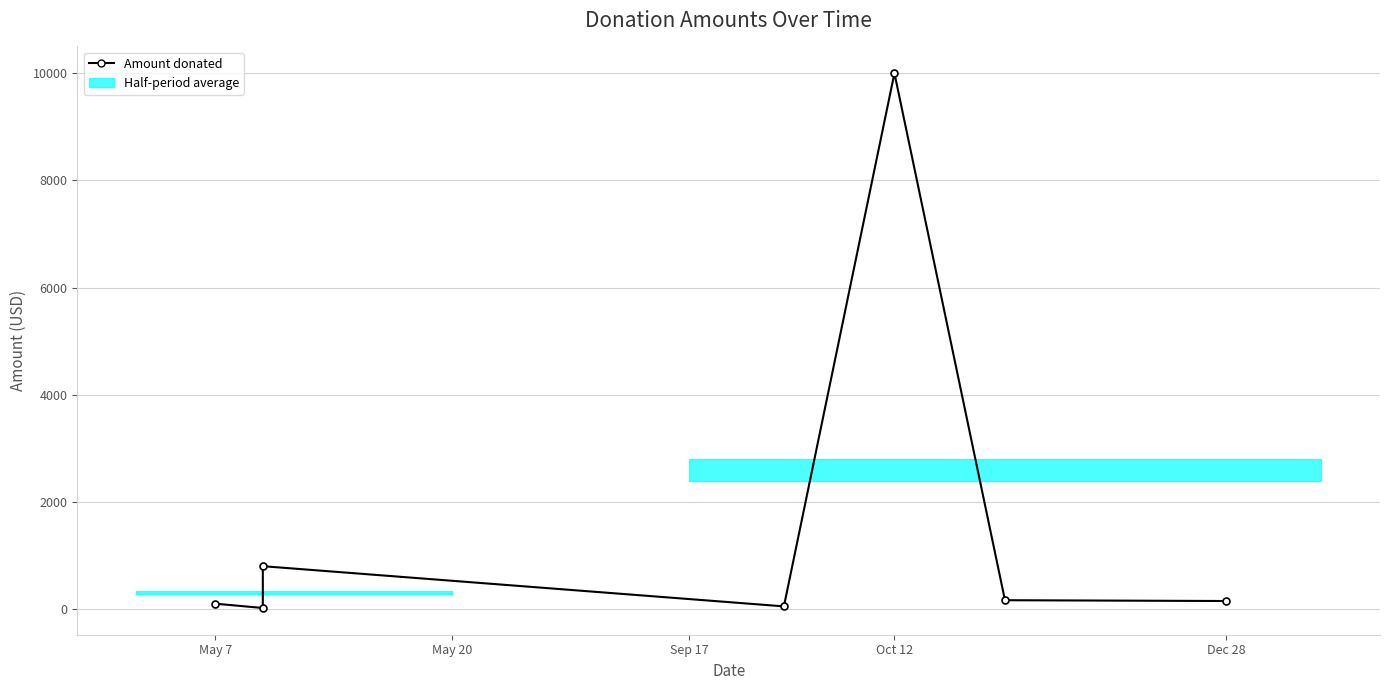

What is the greatest value displayed?

10000